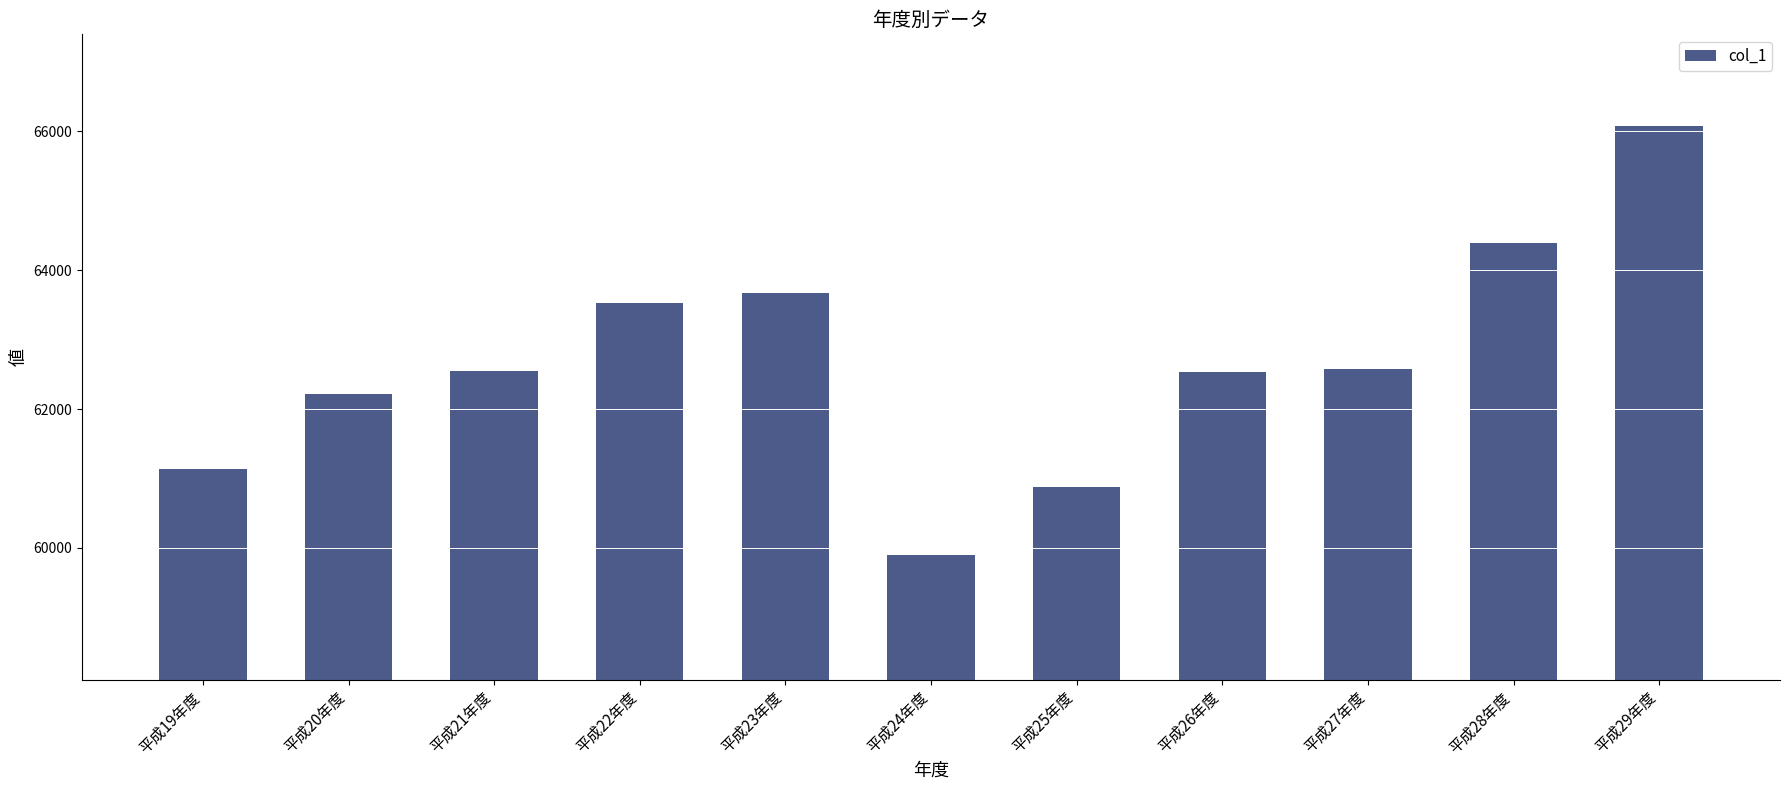

What is the label of the 10th bar from the right?

平成20年度